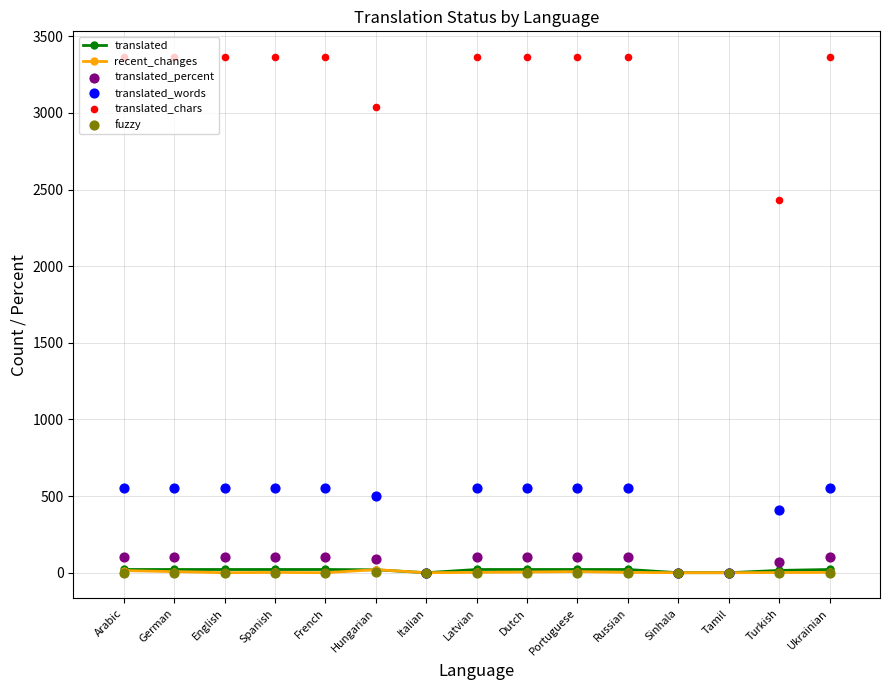

Which series reaches the minimum Y coordinate?

translated